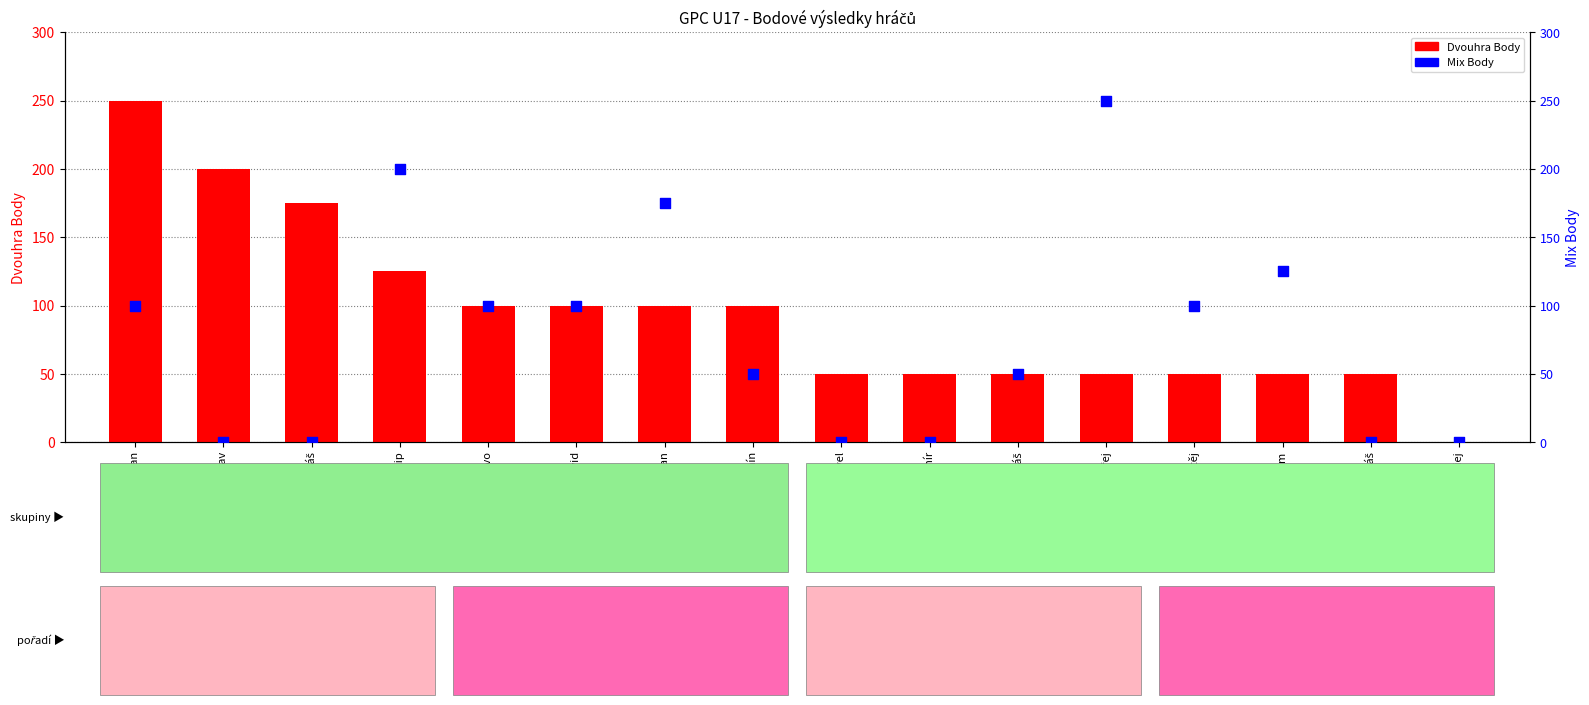

Which series has the largest total across all categories?

Dvouhra Body